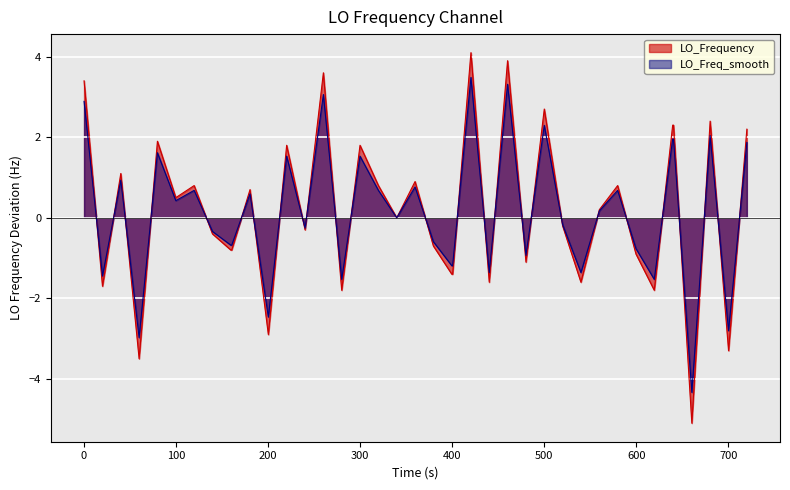

Which series has the largest range (max minus min)?

LO_Frequency